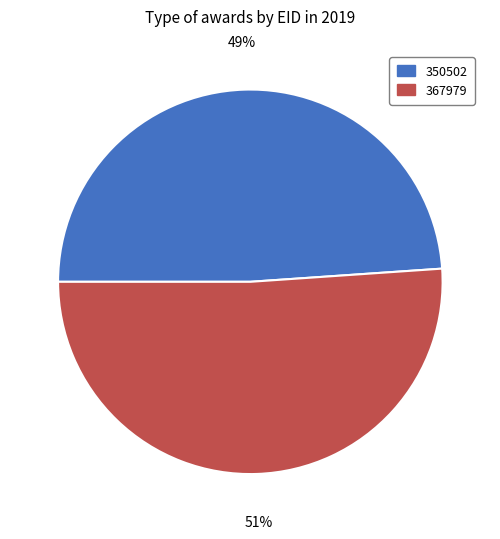

What percentage is the 367979 slice, to the nearest percent?

51%